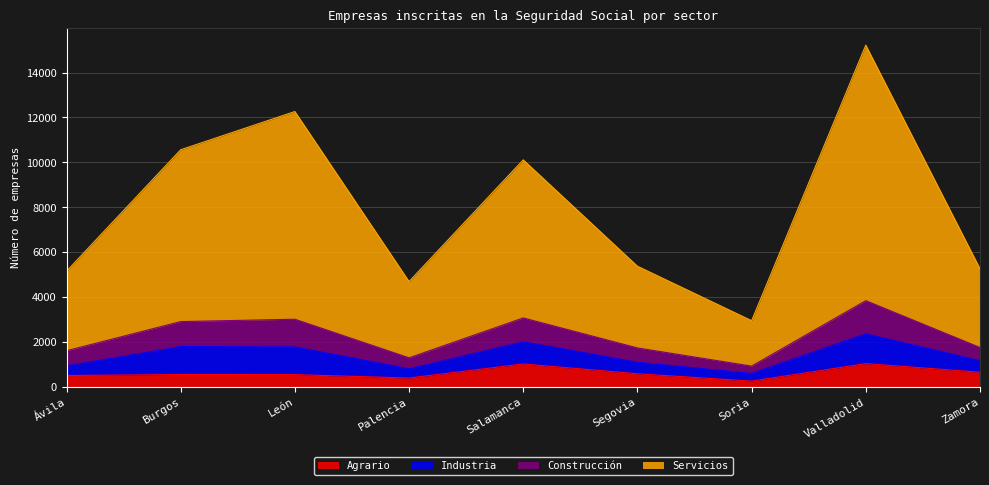

What is the label of the 4th point from the left?

Palencia